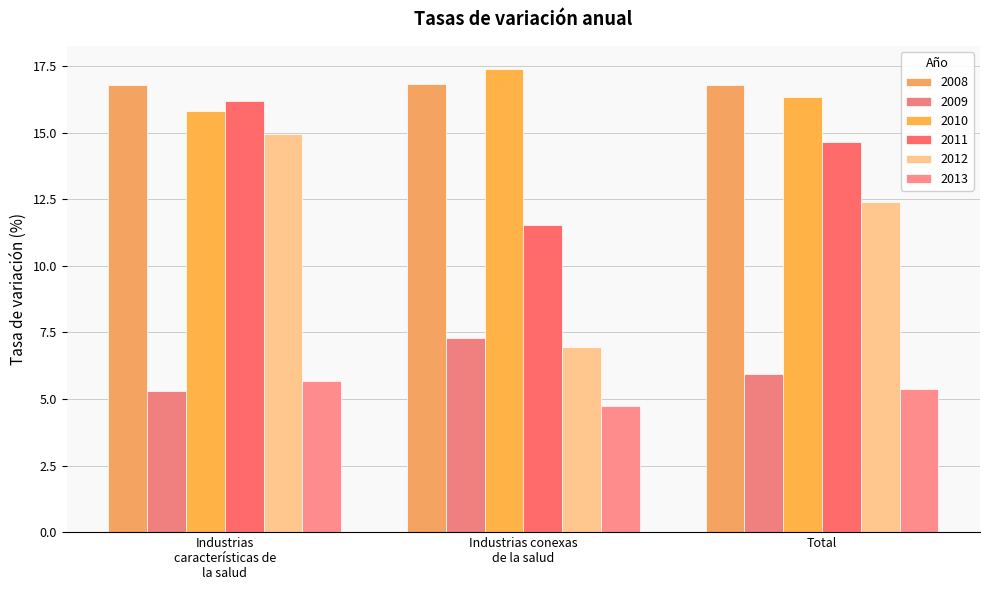

What is the minimum value for 2012?

7.0